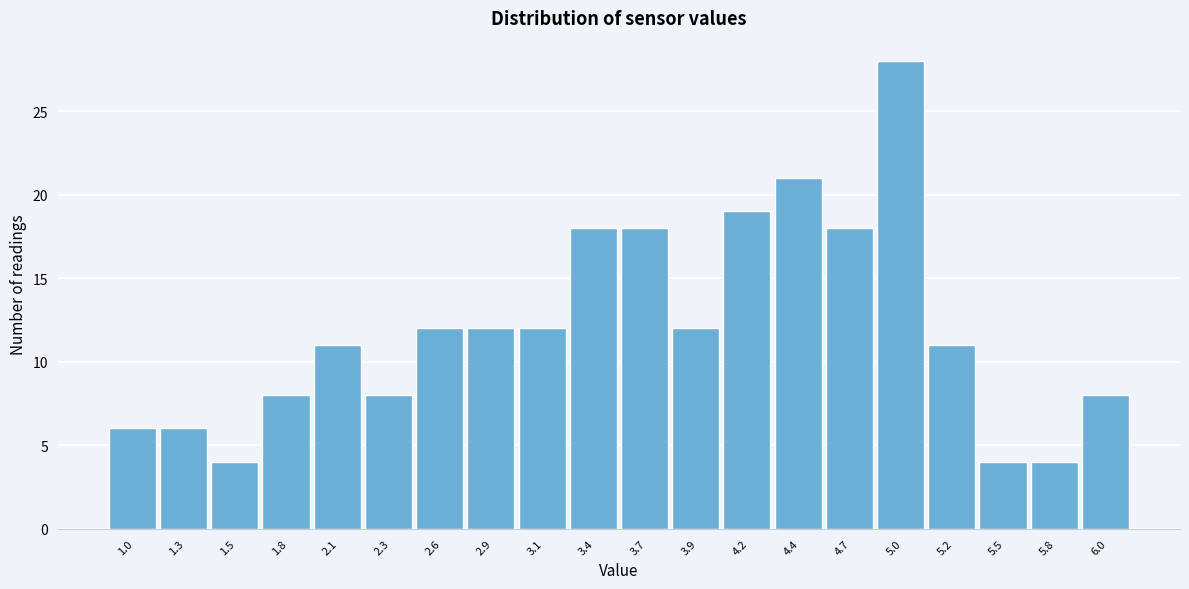

Reading left to right, what are all the values shown in this chart?

1.0=6	1.3=6	1.5=4	1.8=8	2.1=11	2.3=8	2.6=12	2.9=12	3.1=12	3.4=18	3.7=18	3.9=12	4.2=19	4.4=21	4.7=18	5.0=28	5.2=11	5.5=4	5.8=4	6.0=8